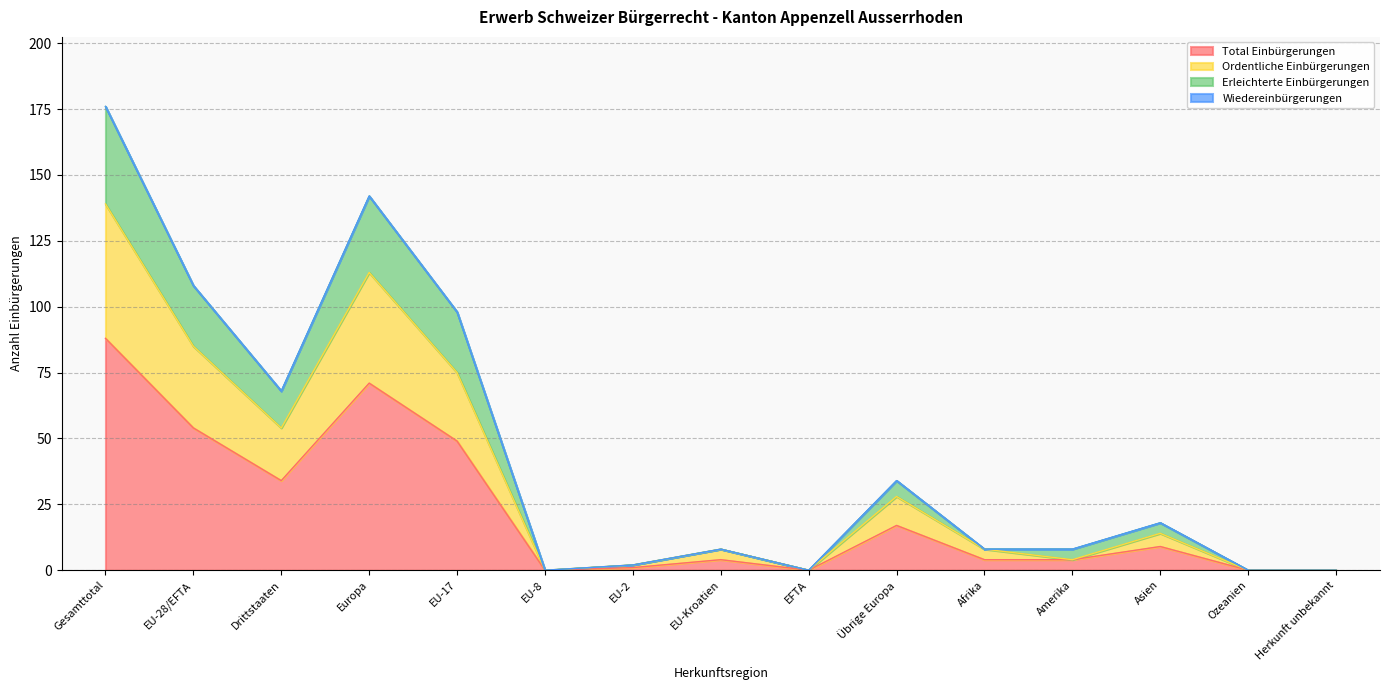

What is the maximum value for Total Einbürgerungen?

88